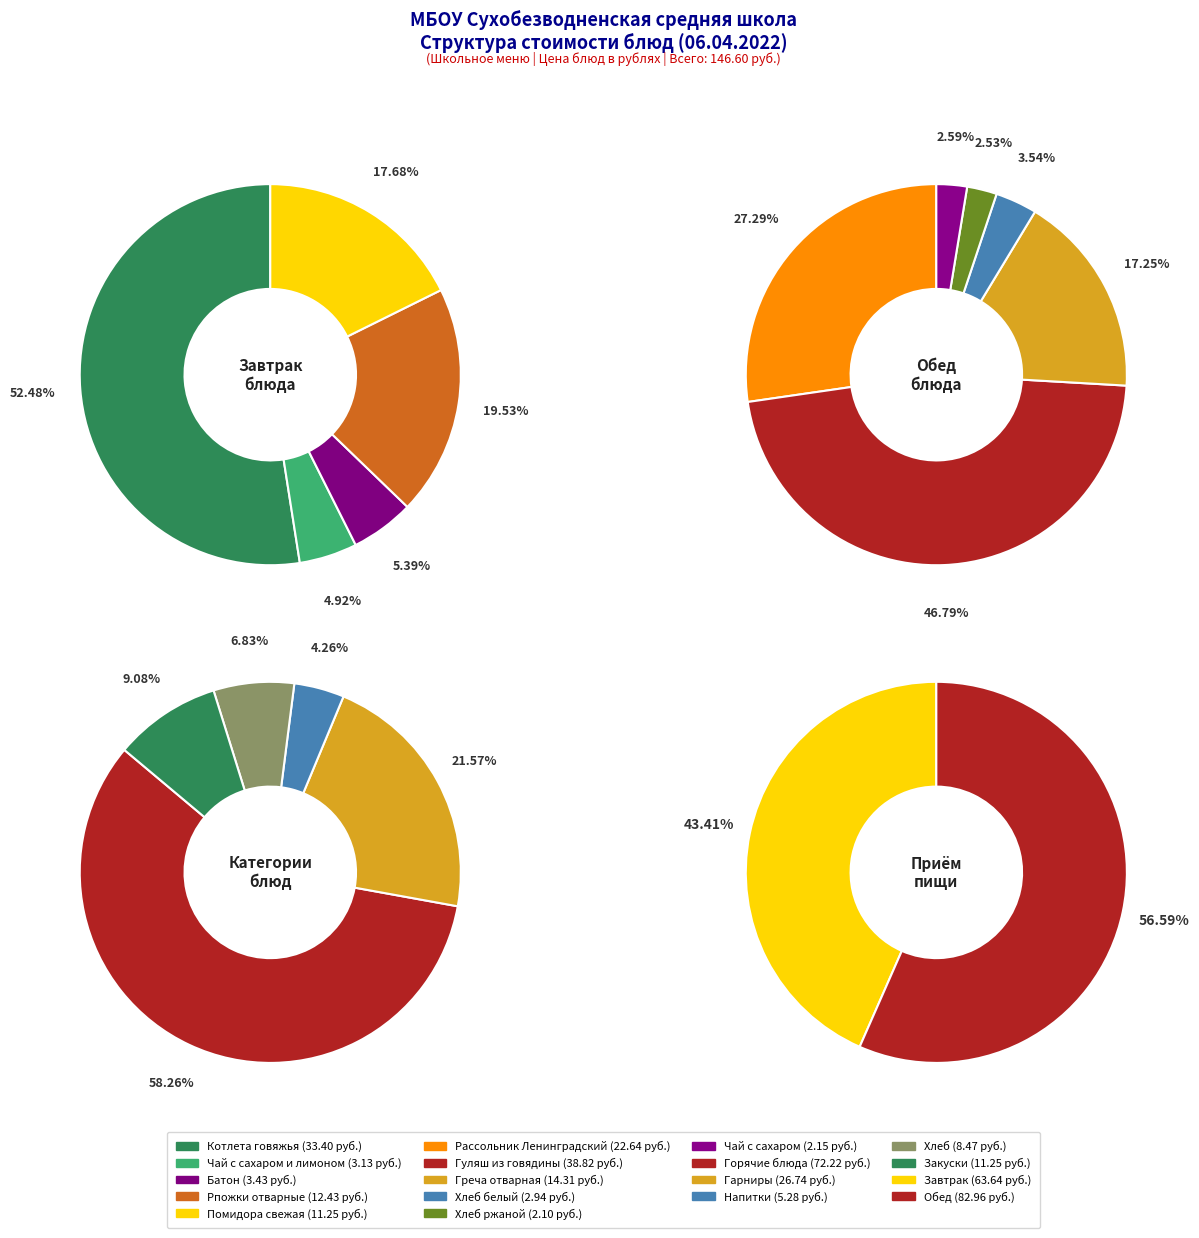

What portion of the pie excludes Помидора свежая?

92.3%